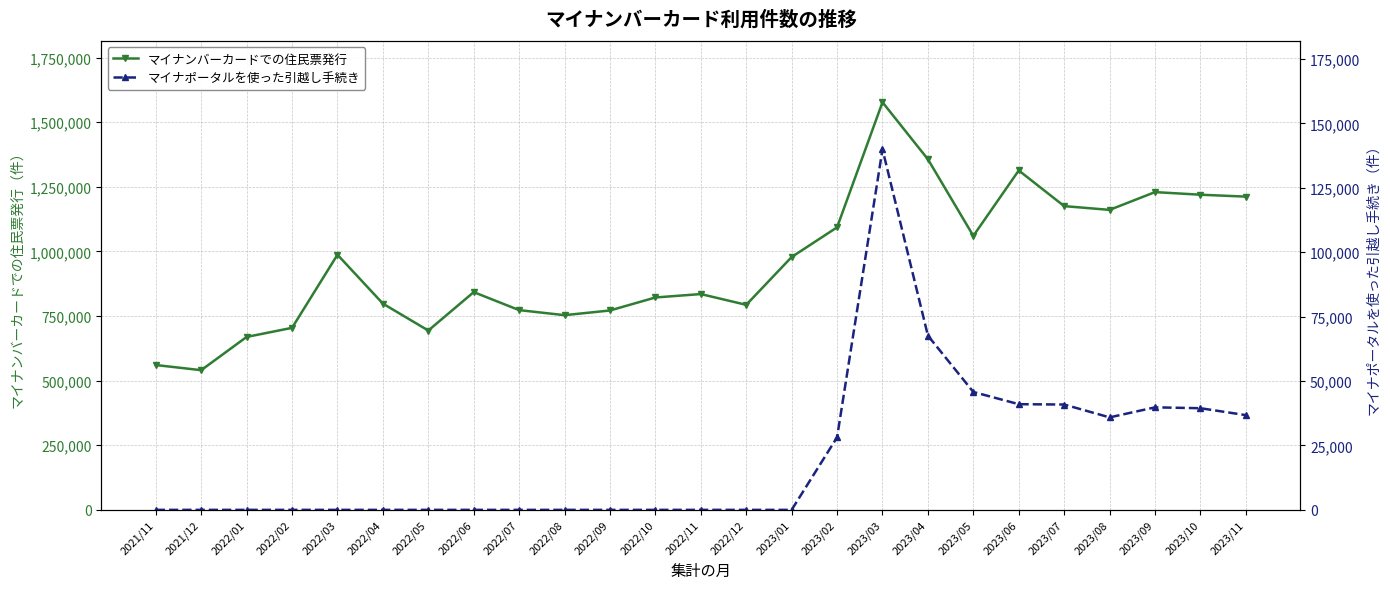

List the labels in order of マイナポータルを使った引越し手続き value, largest first.

2023/03, 2023/04, 2023/05, 2023/06, 2023/07, 2023/09, 2023/10, 2023/11, 2023/08, 2023/02, 2021/11, 2021/12, 2022/01, 2022/02, 2022/03, 2022/04, 2022/05, 2022/06, 2022/07, 2022/08, 2022/09, 2022/10, 2022/11, 2022/12, 2023/01